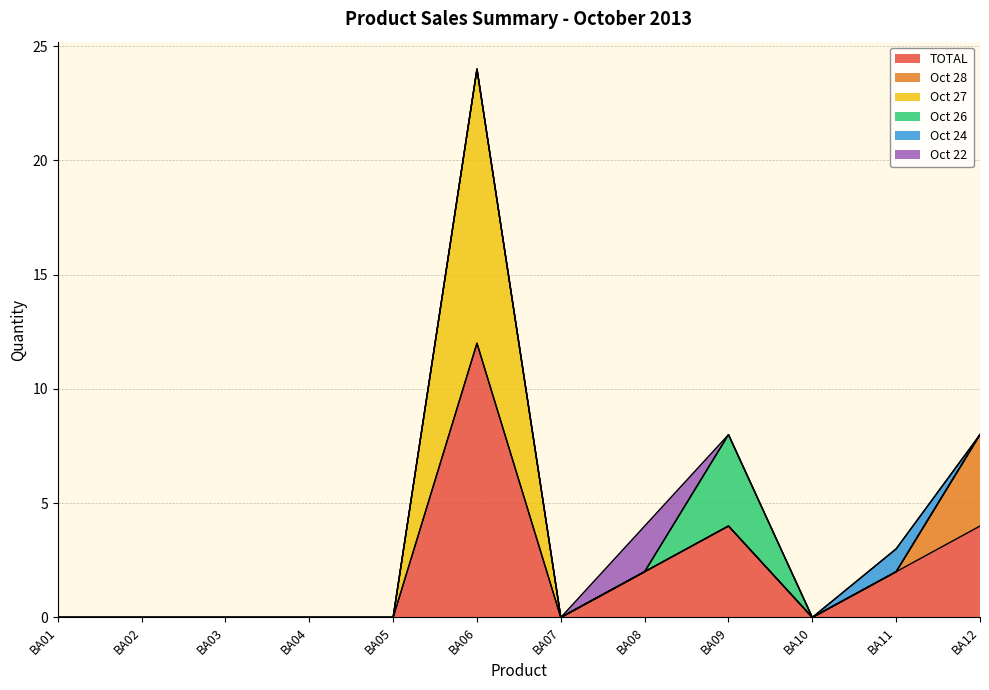

True or false: Oct 24 has a value of 0 at BA05.

True